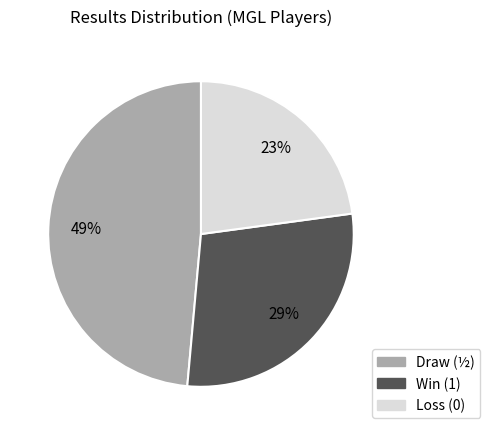

Does any single category account for the majority?

No